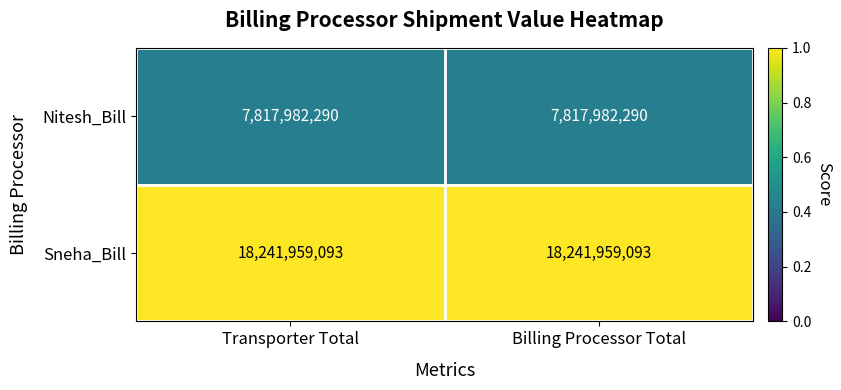

What is the total value across all series at Transporter Total?

26059941383